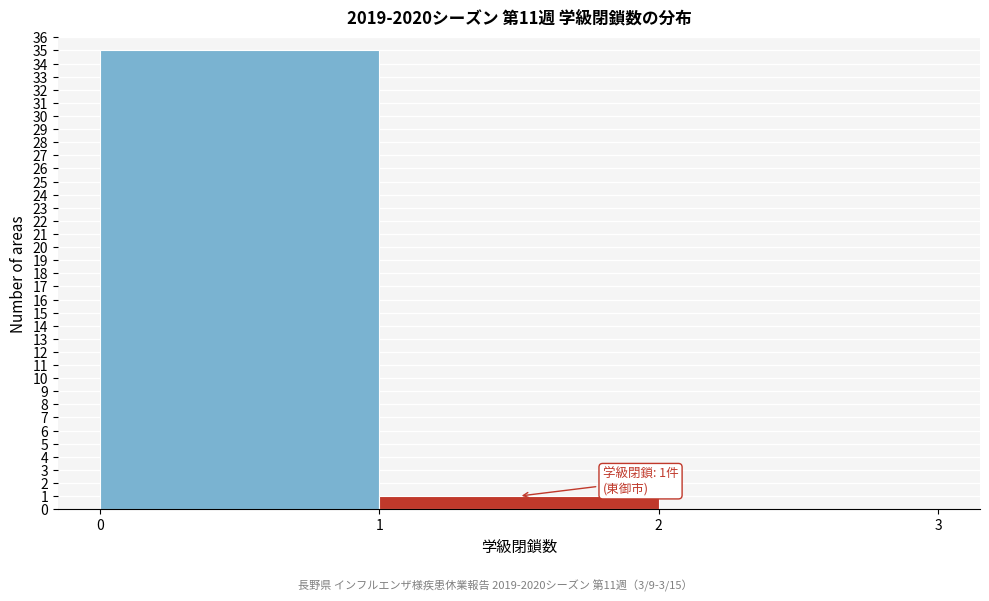

Which range on the x-axis has the tallest bar?

0 to 1